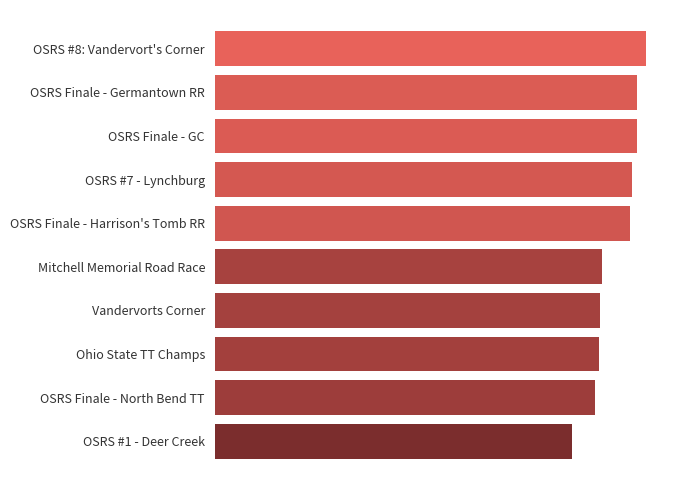

What is the smallest value displayed?

451.1